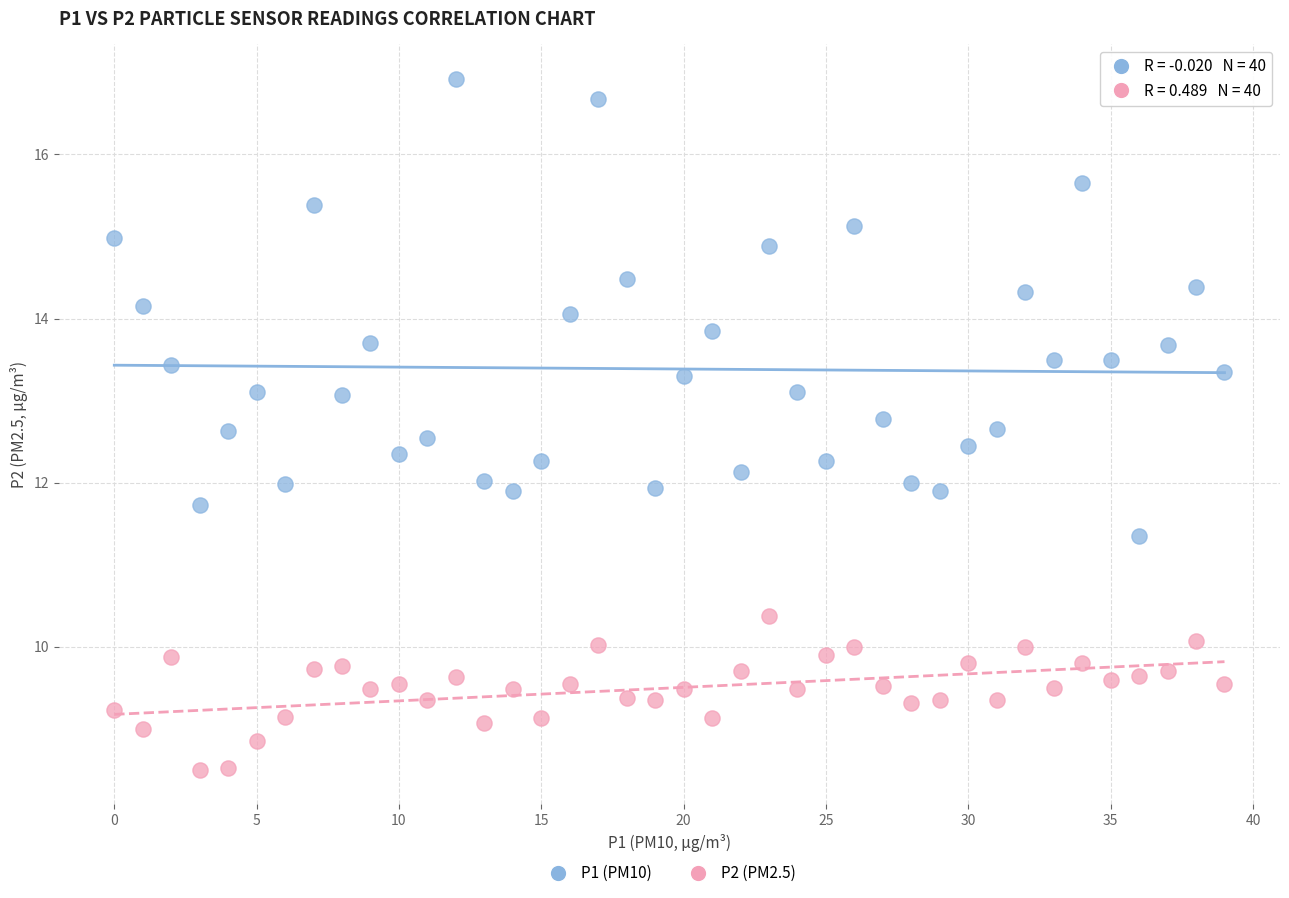

Across all data points, what is the range of Y values (max minus min)?

8.4